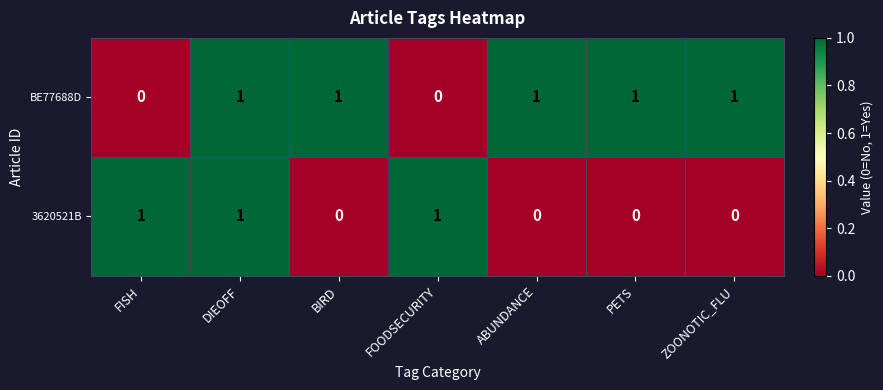

How many data points in BE77688D are less than 1?

2